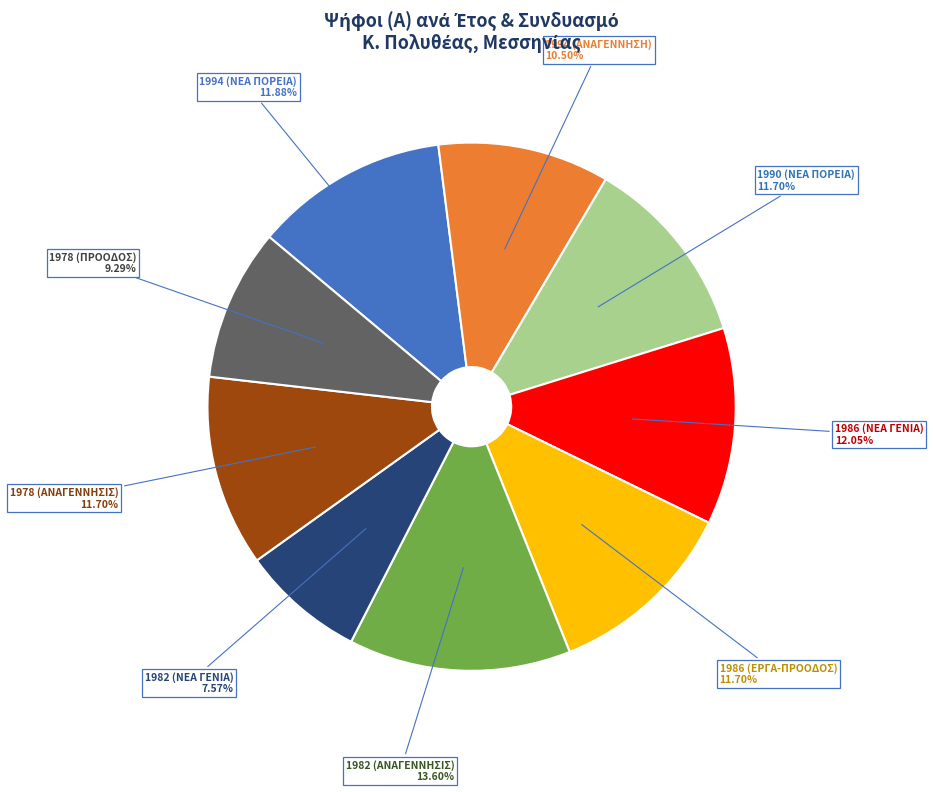

To the nearest percent, what is the average slice percentage?

11%